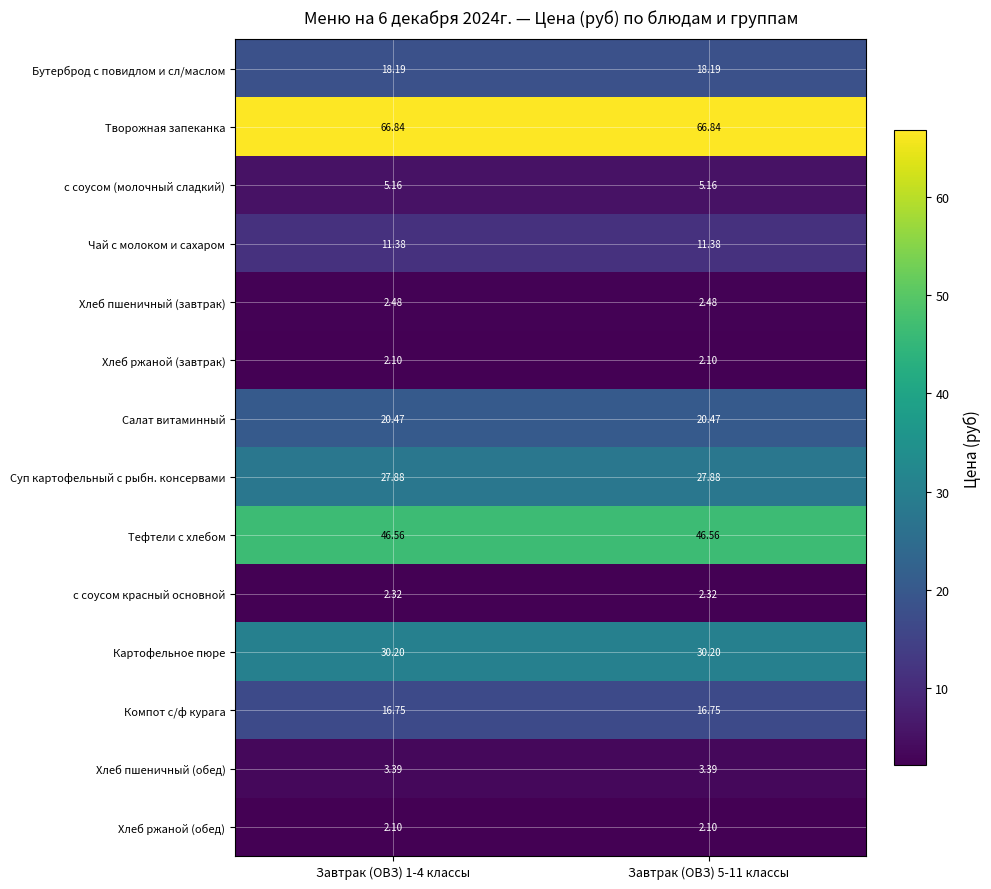

Is the value of Салат витаминный at Завтрак (ОВЗ) 5-11 классы greater than the value of Чай с молоком и сахаром at Завтрак (ОВЗ) 5-11 классы?

Yes